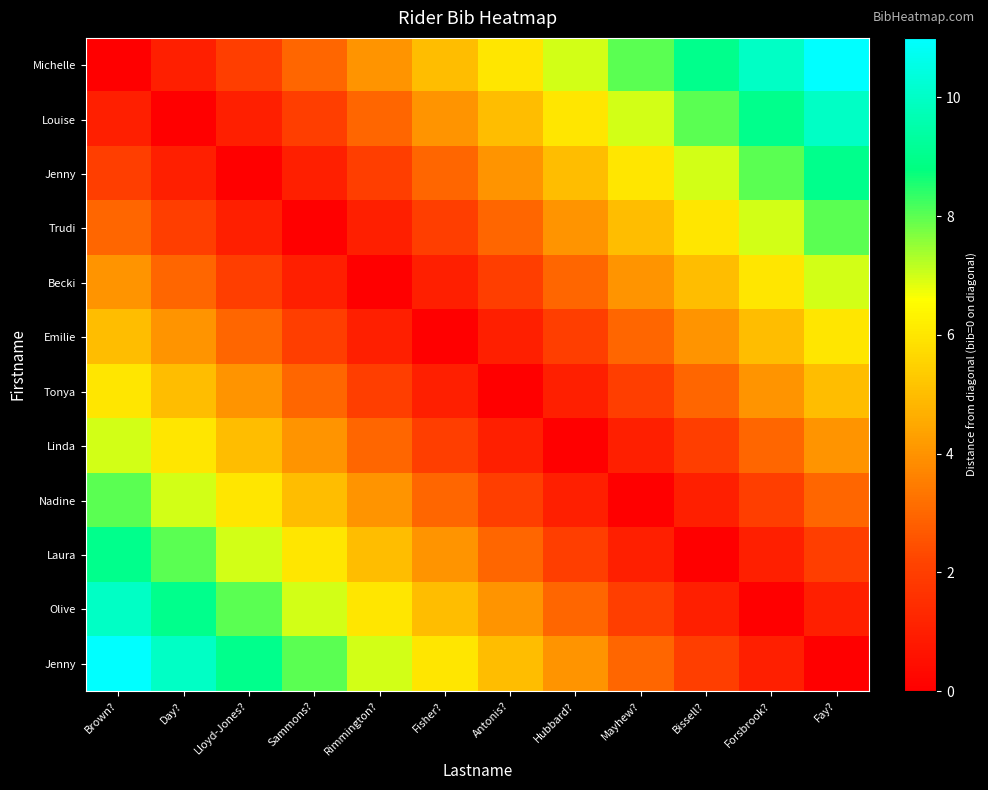

Which has a higher value, Day? or Brown??

Day?